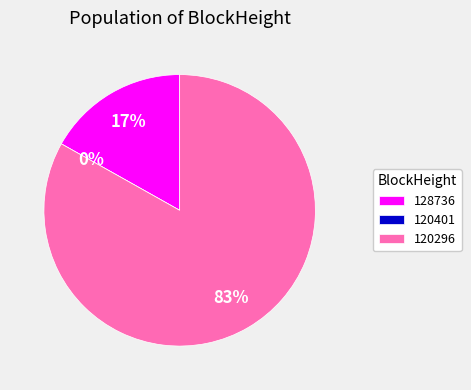

The 120401 slice represents 14% of the pie. True or false?

False